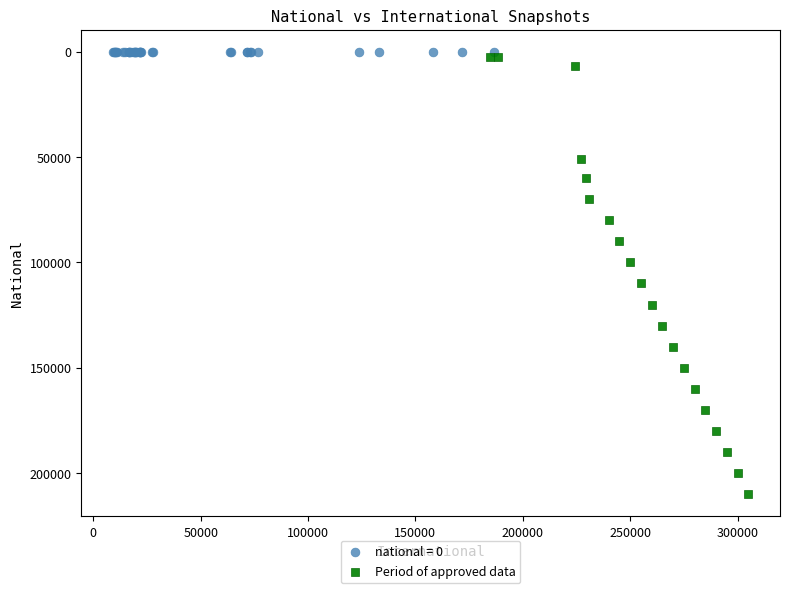

Which series contains the highest Y value?

Period of approved data